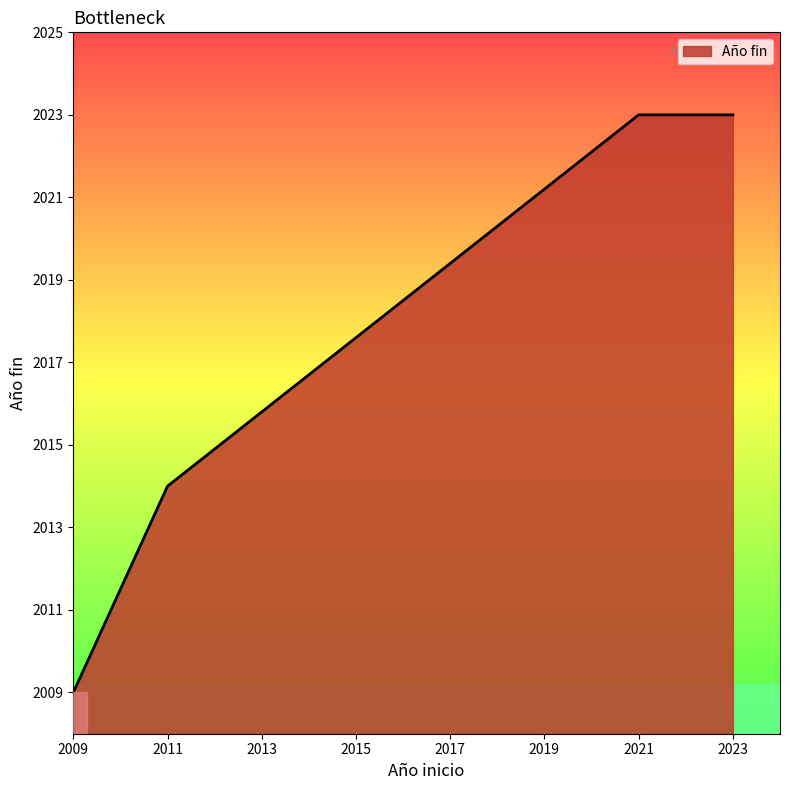

Is it true that the value at 2023 is 1189?

False